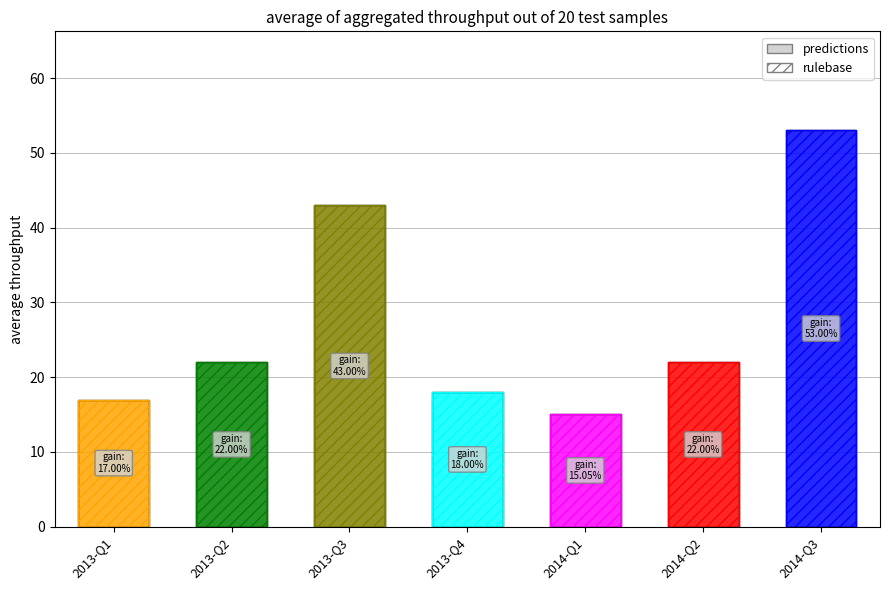

Reading right to left, list all the values displayed in this chart.

53.0	22.0	15.0	18.0	43.0	22.0	17.0